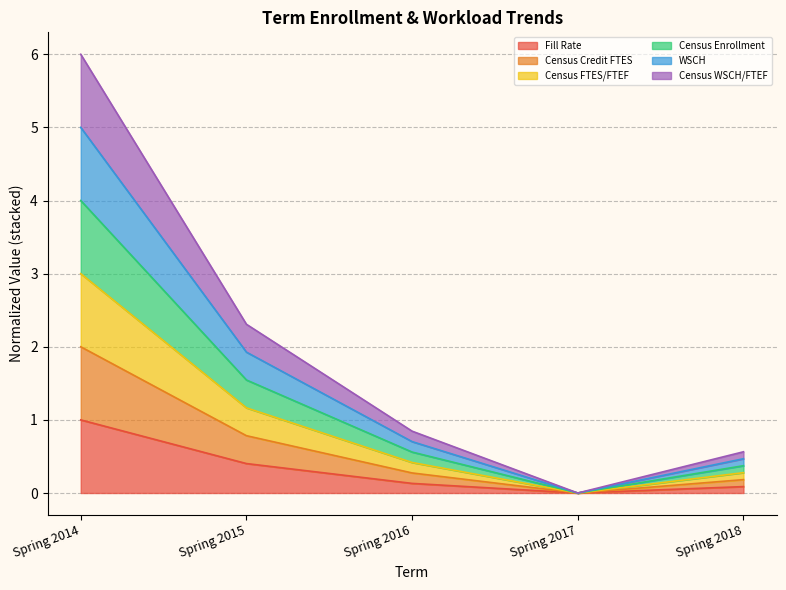

Which series changed the most between Spring 2017 and Spring 2018?

WSCH